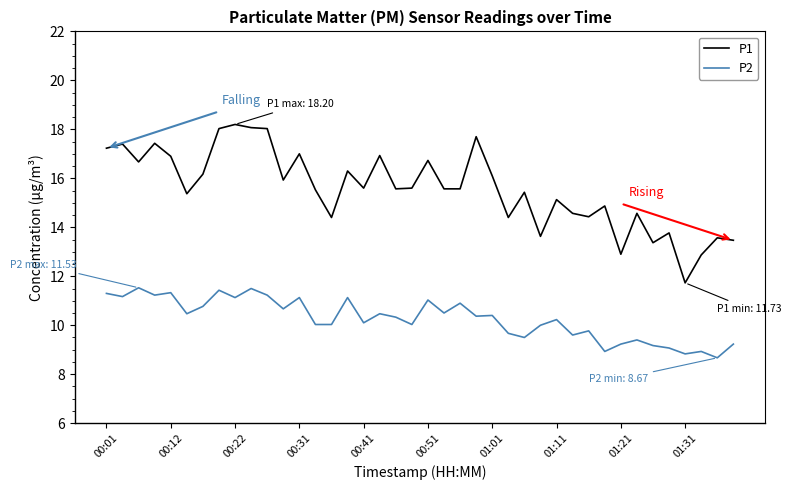

At how many categories does at least one series exceed 9?

40